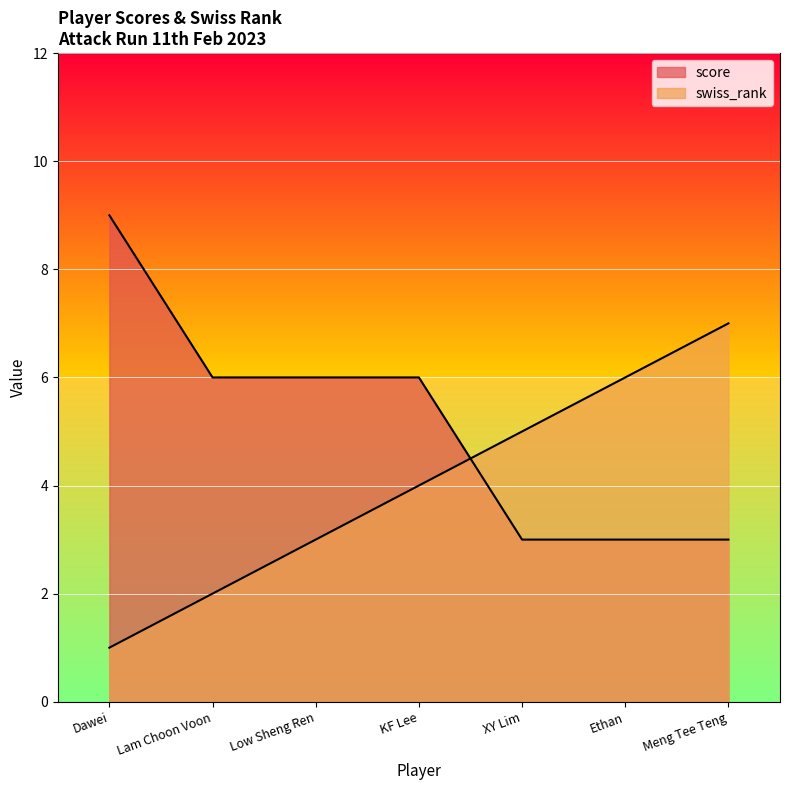

What is the difference between the score values at Lam Choon Voon and Meng Tee Teng?

3